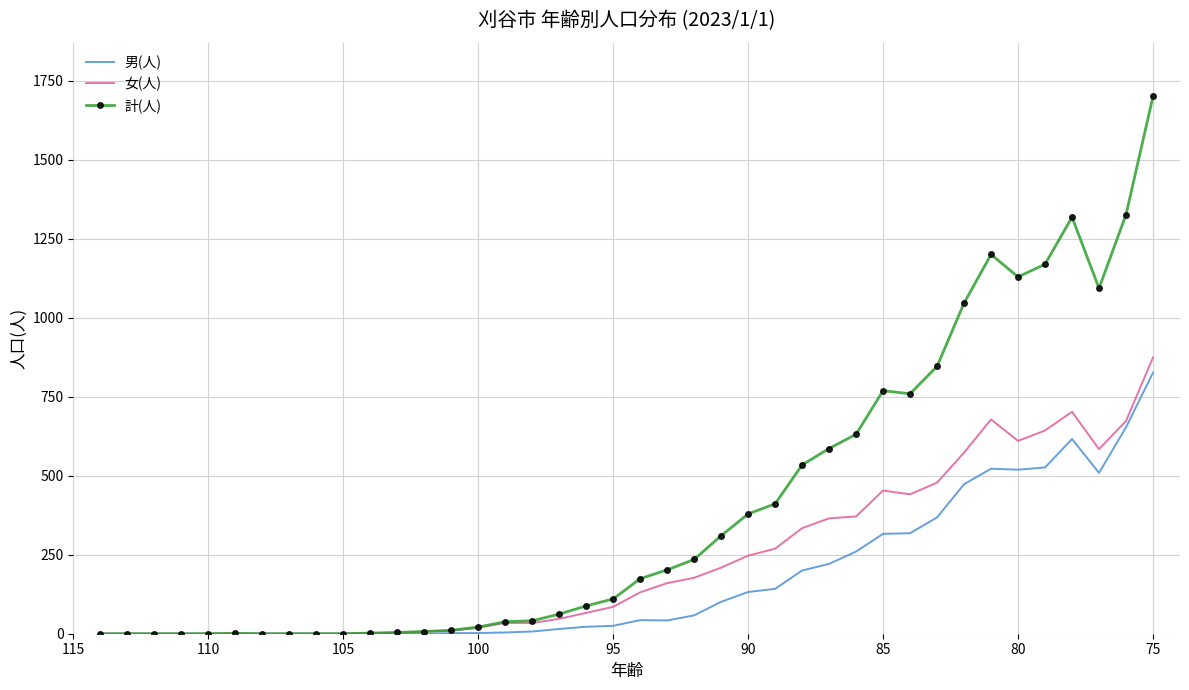

What is the value of the 男(人) point at the 18th from the left?

15